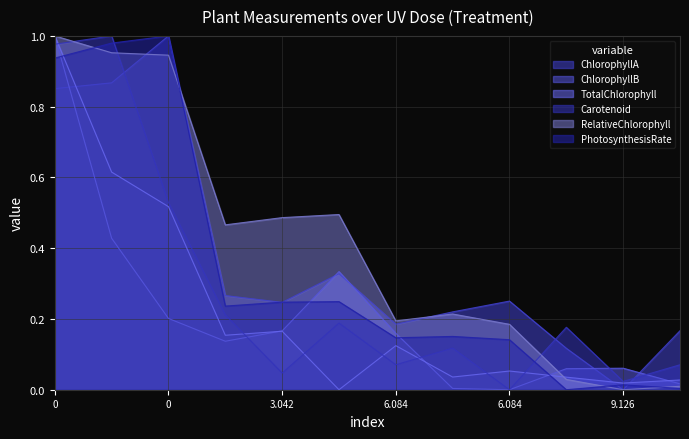

What is the label of the 4th point from the left?

3.042